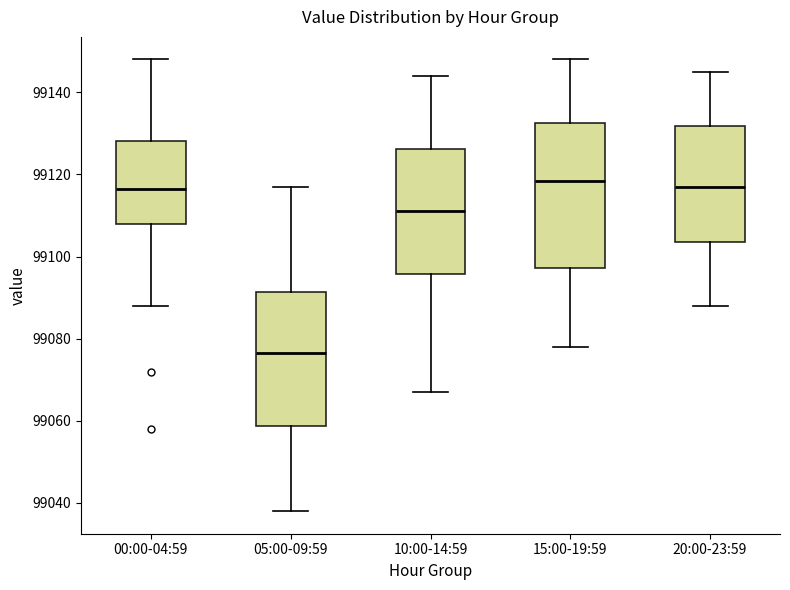

Reading left to right, transcribe this box plot: for each box, give where its median line is, the range the box spans, and where its two whiskers end, as read against the y-axis. The values are not printed on the chart, so give them approximately, as read against the axis.

00:00-04:59: median 99116, box 99108 to 99128, whiskers 99088 to 99148
05:00-09:59: median 99076, box 99058 to 99092, whiskers 99038 to 99118
10:00-14:59: median 99112, box 99096 to 99126, whiskers 99068 to 99144
15:00-19:59: median 99118, box 99098 to 99132, whiskers 99078 to 99148
20:00-23:59: median 99118, box 99104 to 99132, whiskers 99088 to 99146